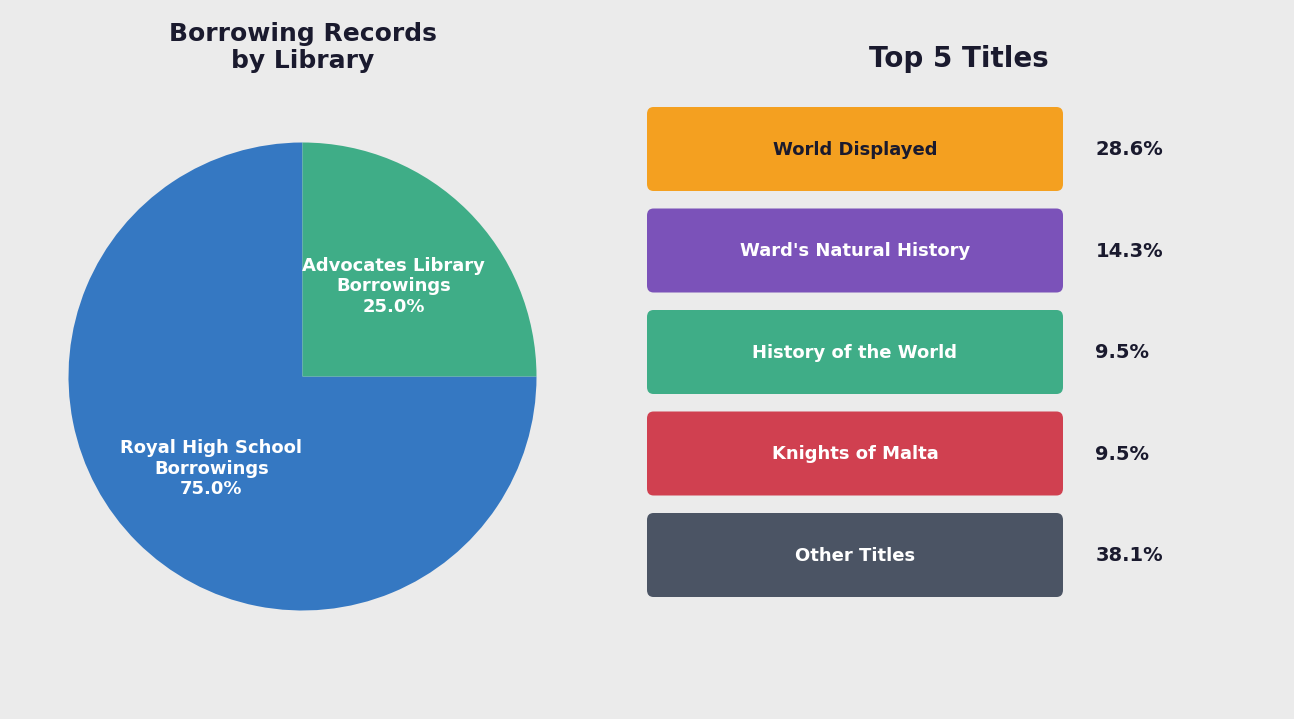

Does any single category account for the majority?

Yes